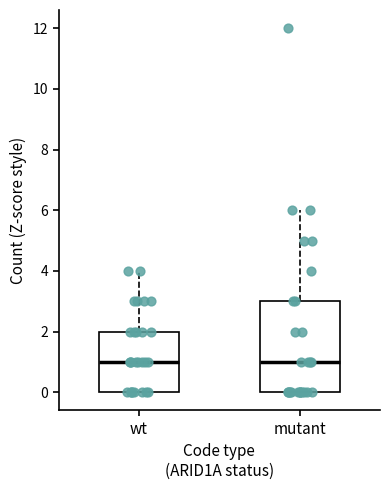

Comparing the boxes themselves (not the whiskers), which one is the tallest?

mutant